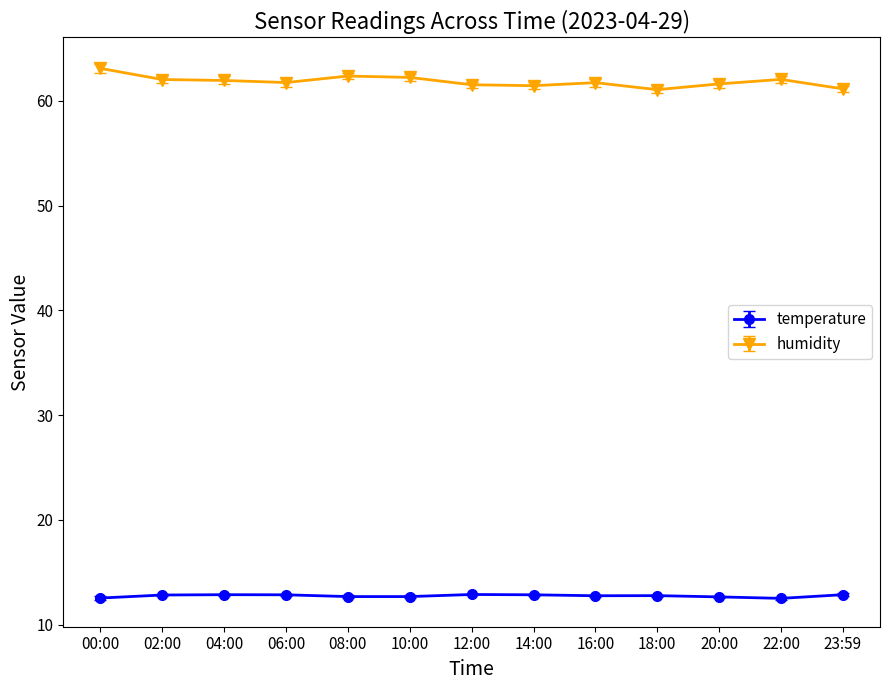

What is the sum of all humidity values?

804.1